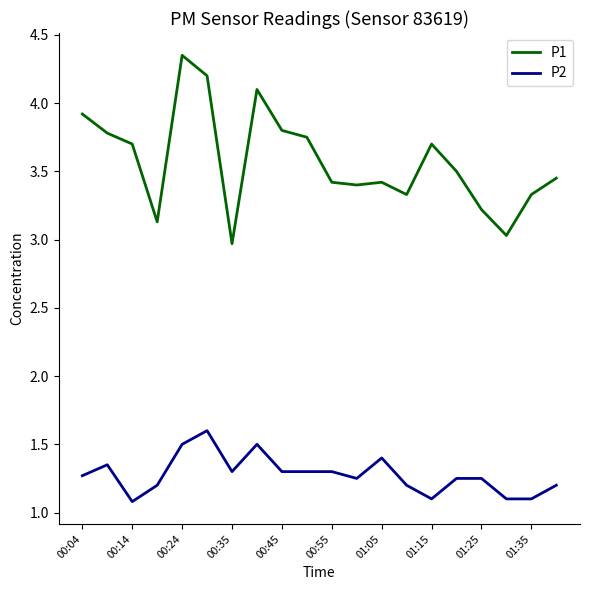

What is the average value of the P2 series?

1.3